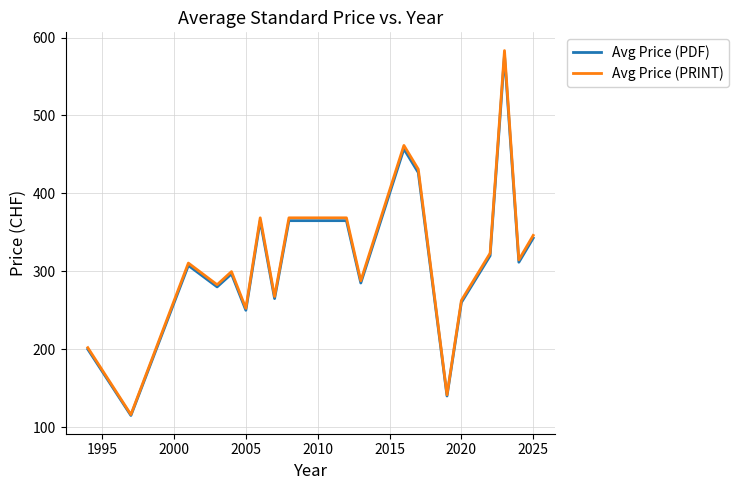

Count the number of categories in the chart.

19